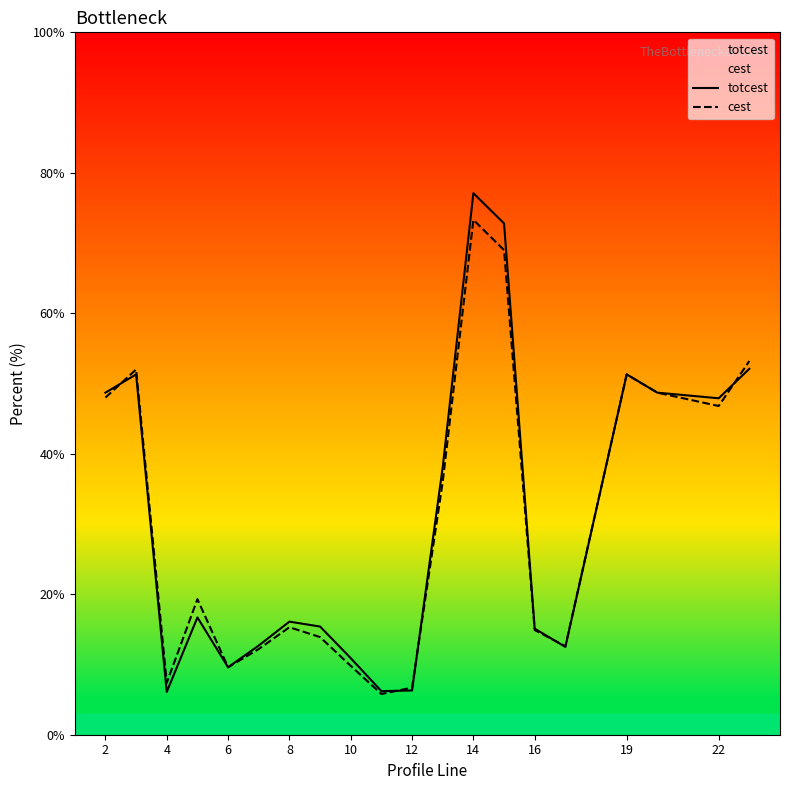

Is the value of cest at 14 greater than the value of totcest at 12?

Yes